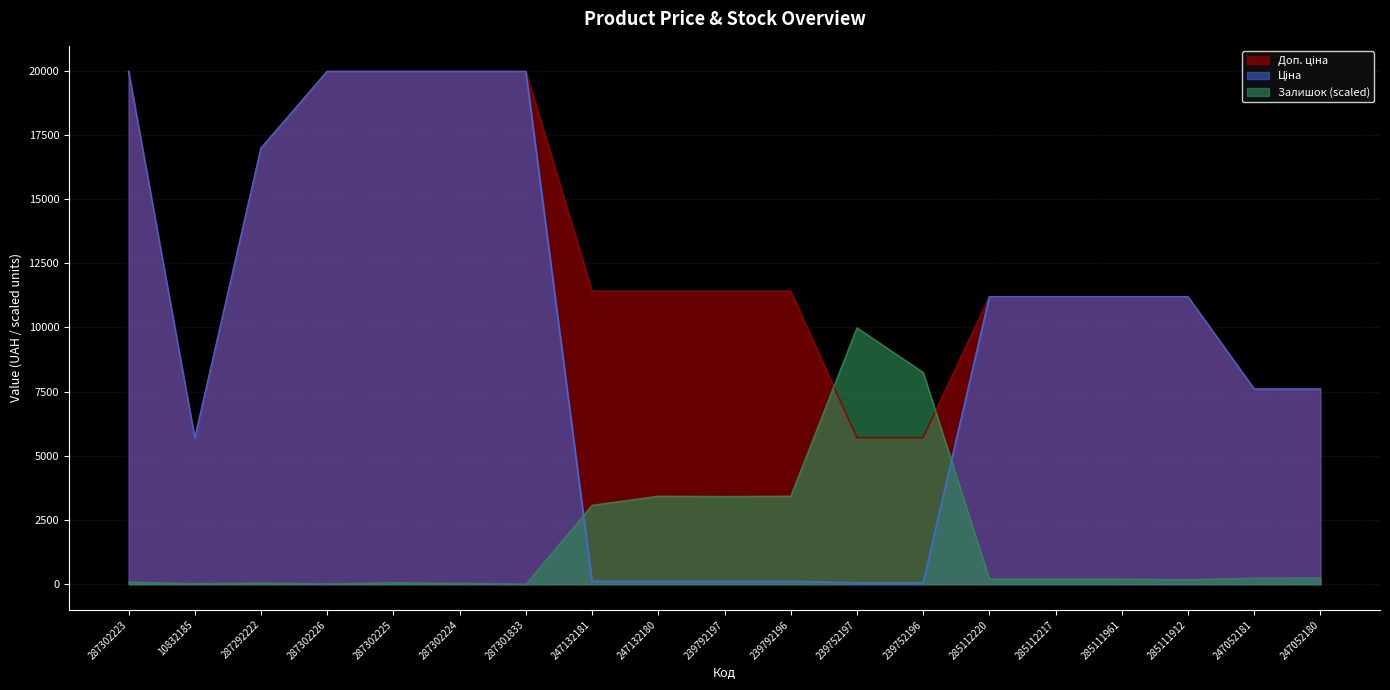

At how many categories does at least one series exceed 16290?

6